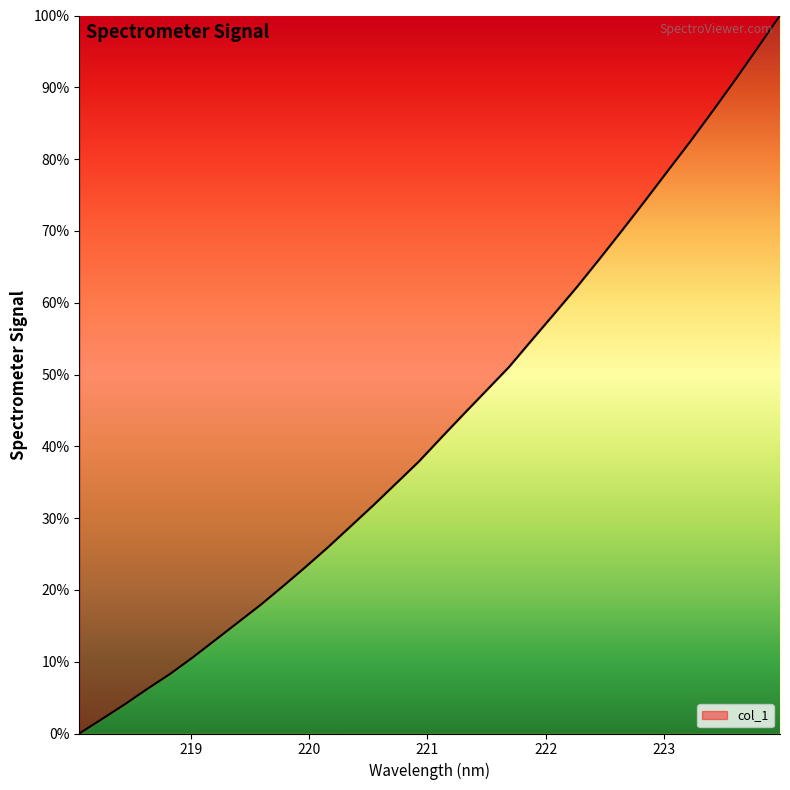

Count the number of categories in the chart.

32